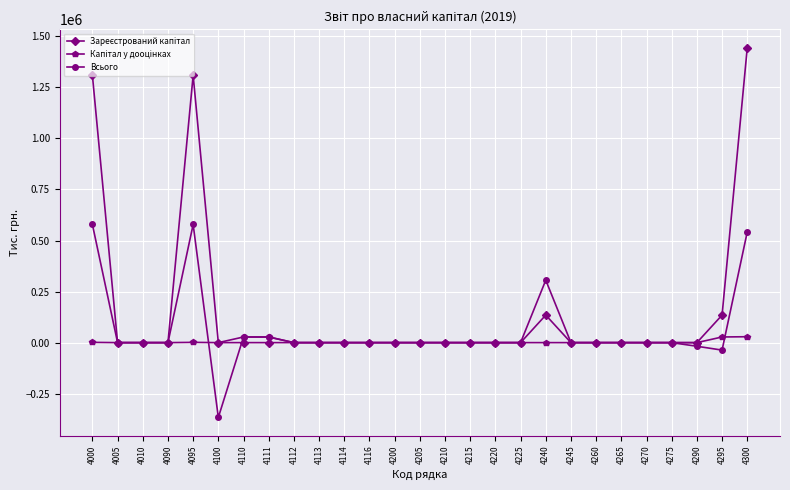

What is the greatest value displayed?

1443915